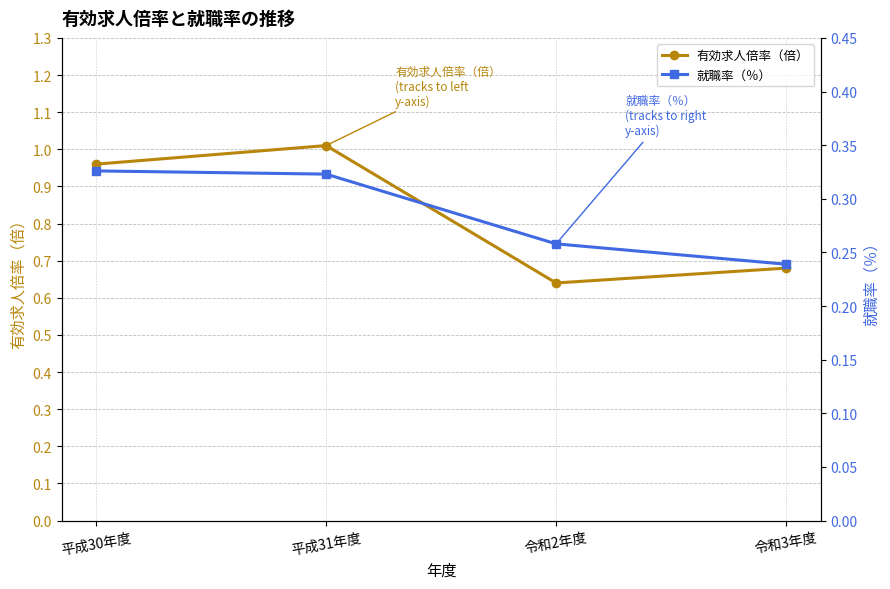

The 就職率（％） series shows 0.5 at 平成31年度. True or false?

False